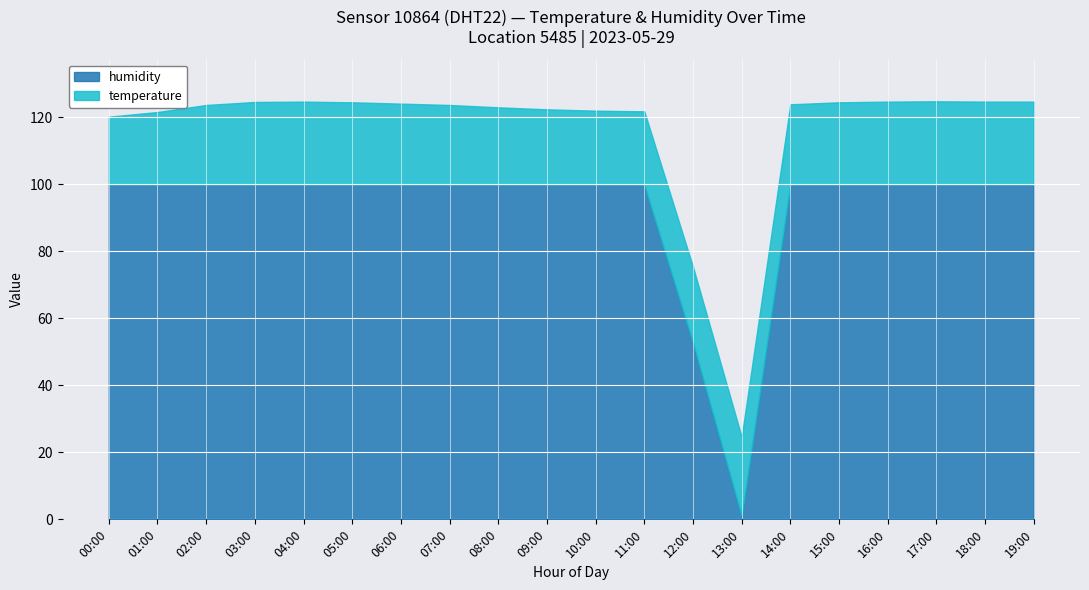

What is the sum of the temperature values at 16:00 and 12:00?

47.5